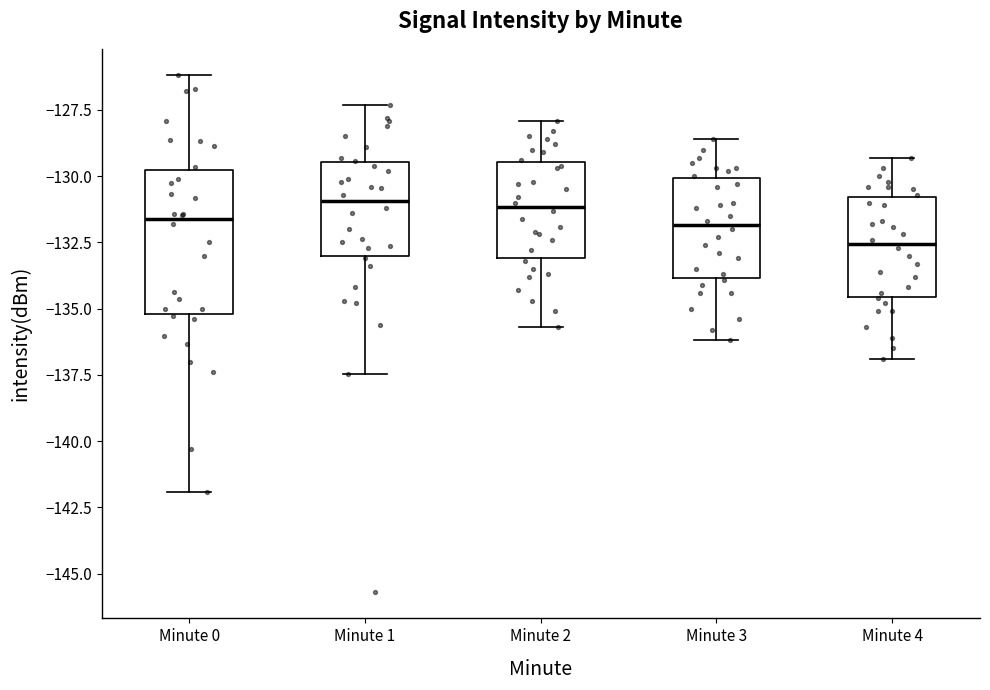

Where does the lower whisker of the box for Minute 1 end on the y-axis? The values are not printed on the chart, so give them approximately, as read against the axis.

-137.5